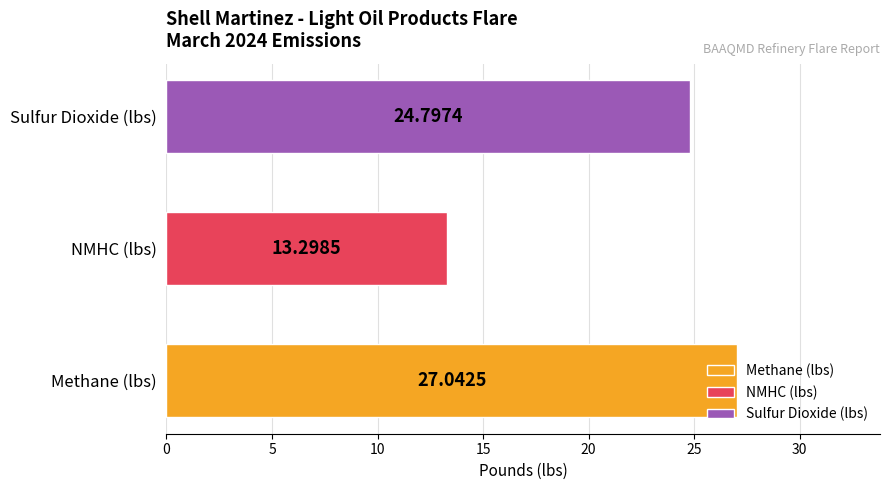

At which label is the value closest to 20?

Sulfur Dioxide (lbs)